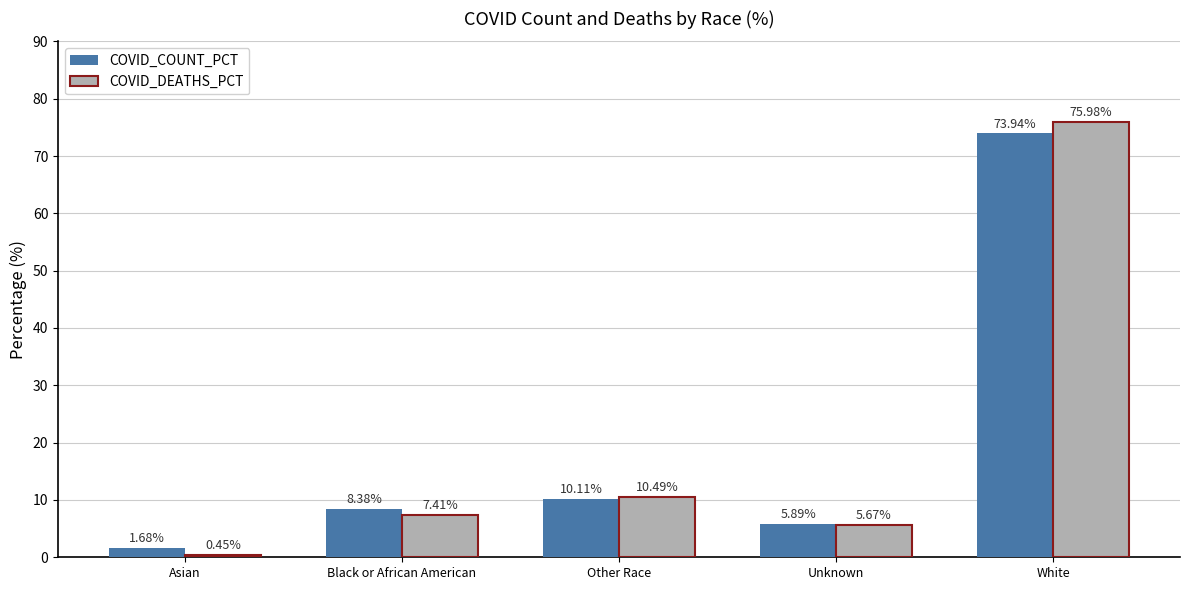

Rank the series at Asian from highest to lowest value.

COVID_COUNT_PCT, COVID_DEATHS_PCT